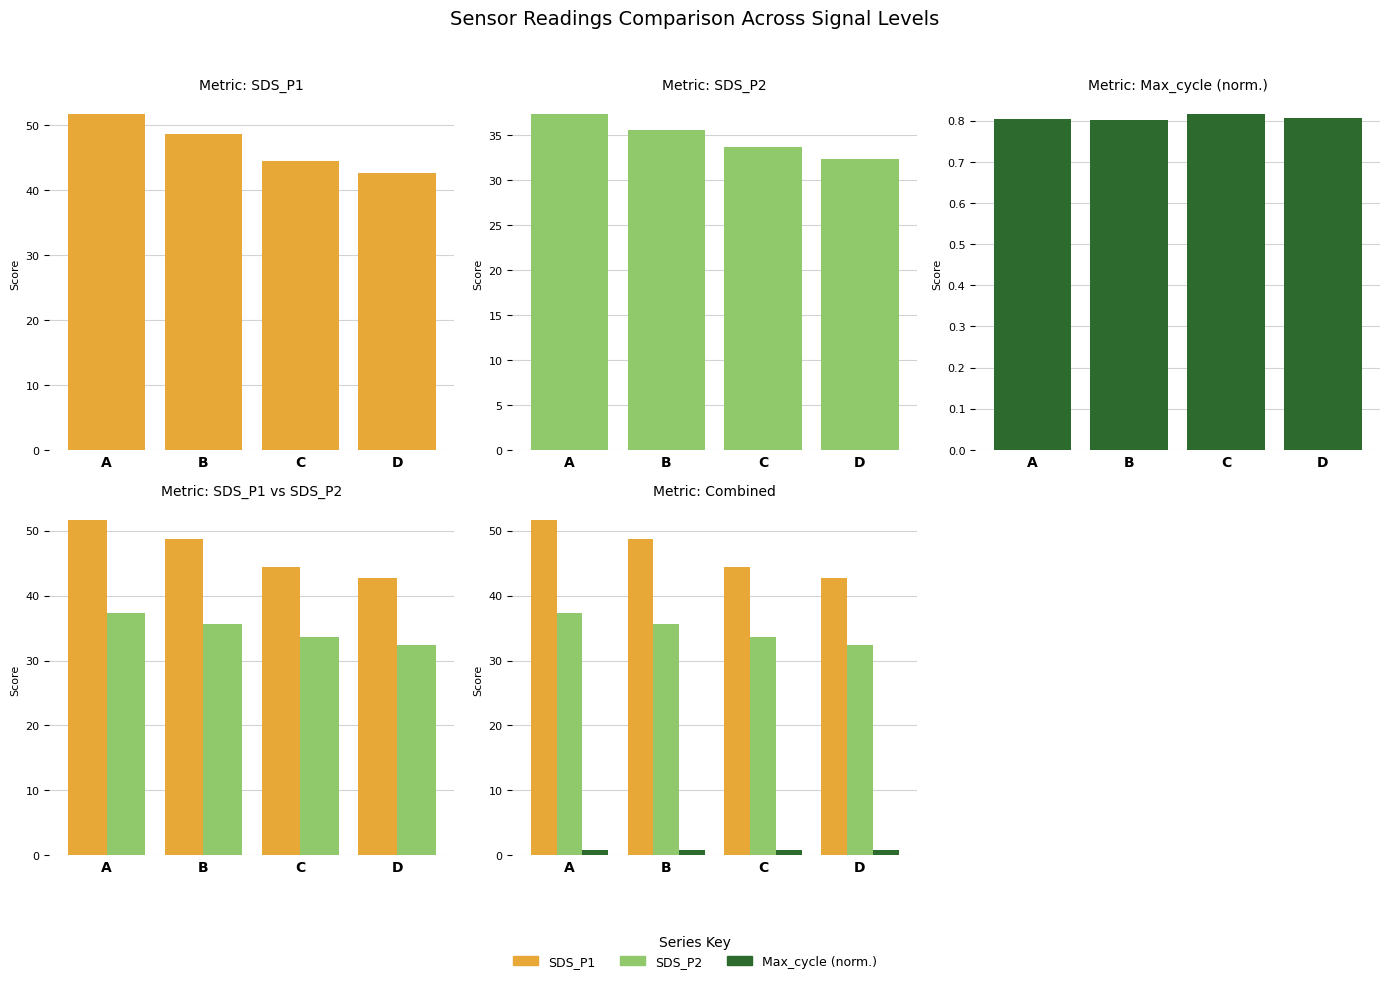

What is the difference between the highest and lowest values at A?

50.9